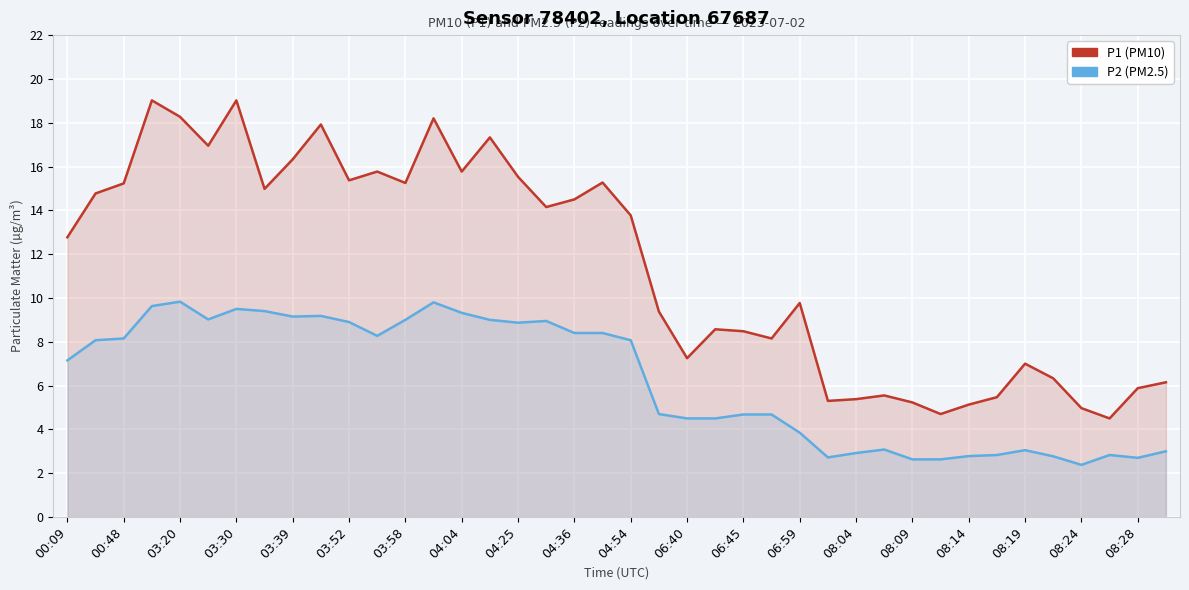

How many lines are shown in the chart?

2